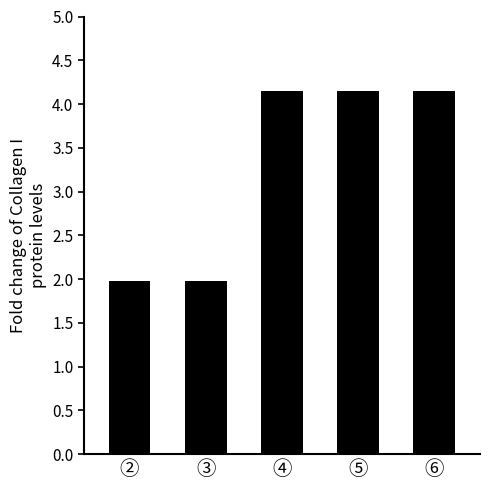

At which label does the data first exceed 4?

④